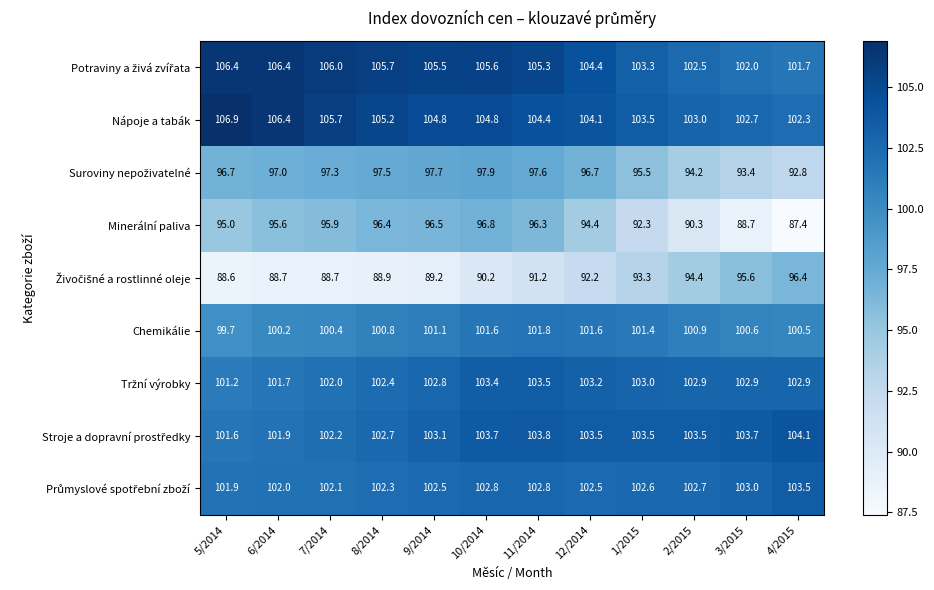

What value does the Minerální paliva series have at 12/2014?

94.4